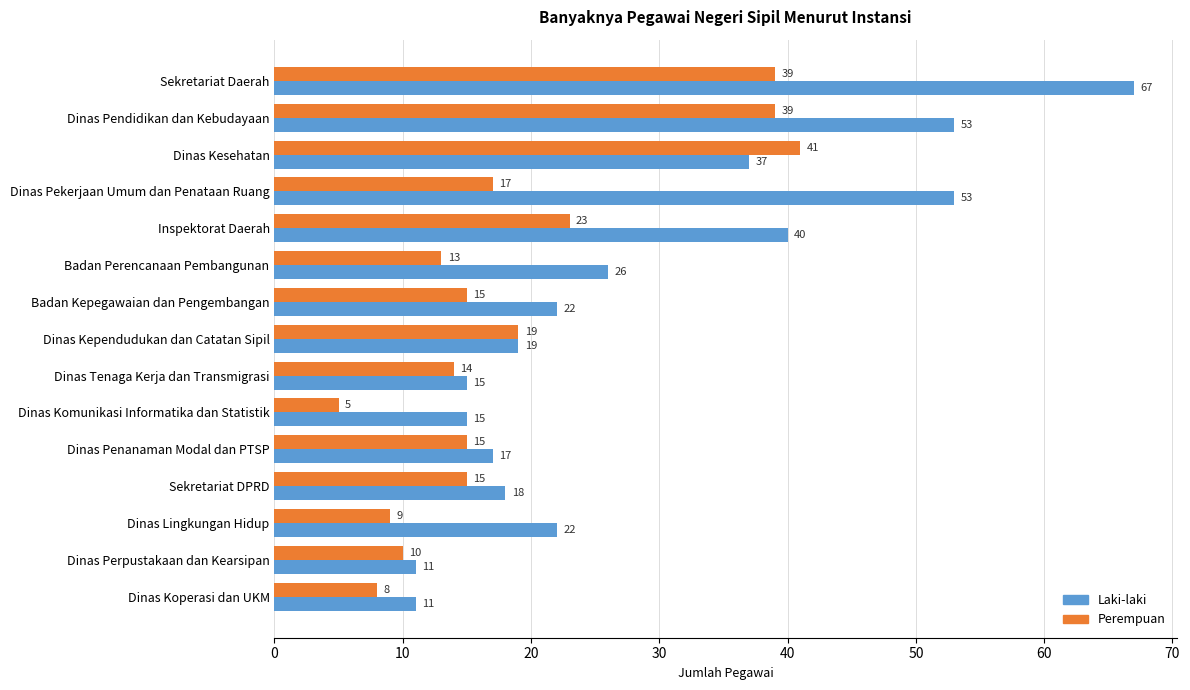

List the series in order of their peak value, lowest first.

Perempuan, Laki-laki